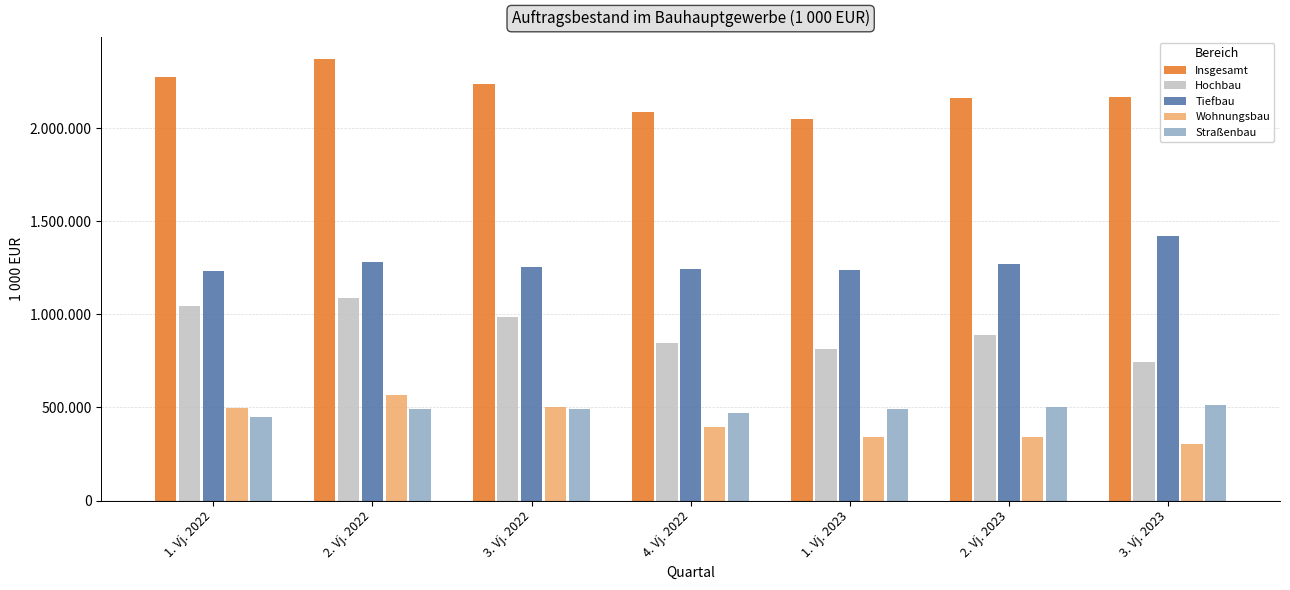

What is the lowest value of the Wohnungsbau series?

304651